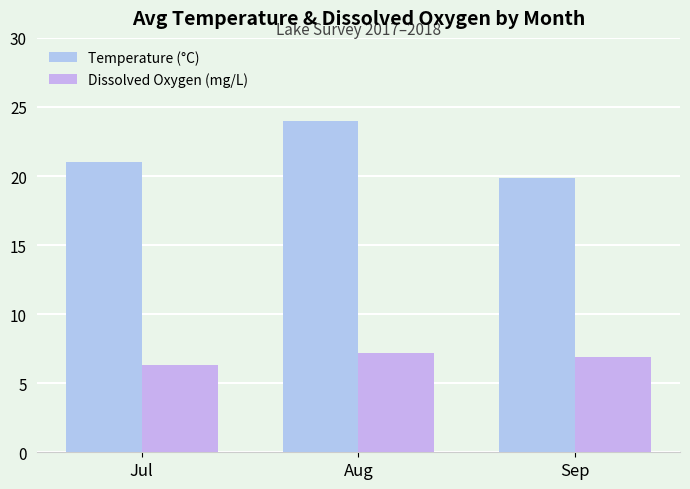

Read the Dissolved Oxygen (mg/L) value at Aug.

7.2